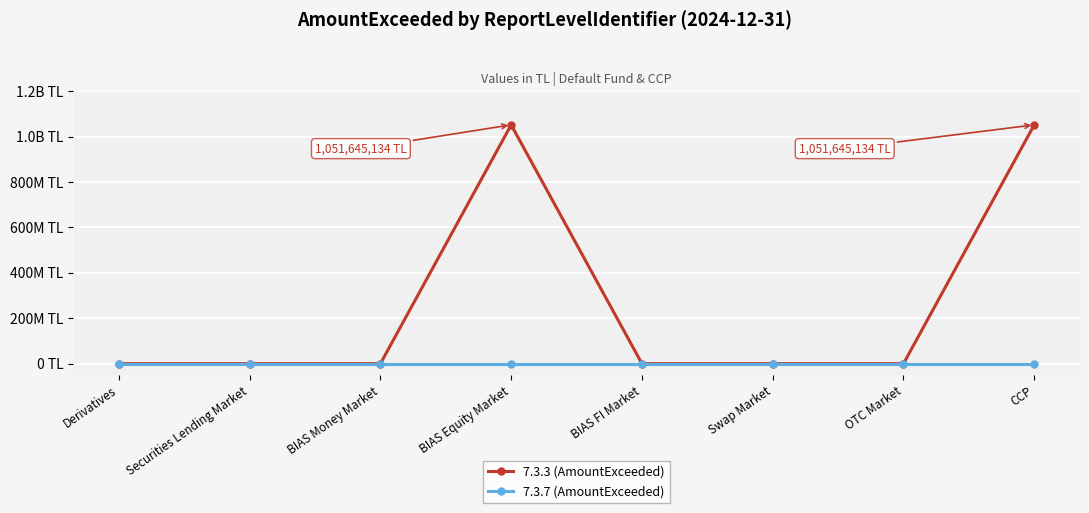

True or false: 7.3.3 (AmountExceeded) has a value of 586283195.7 at Swap Market.

False